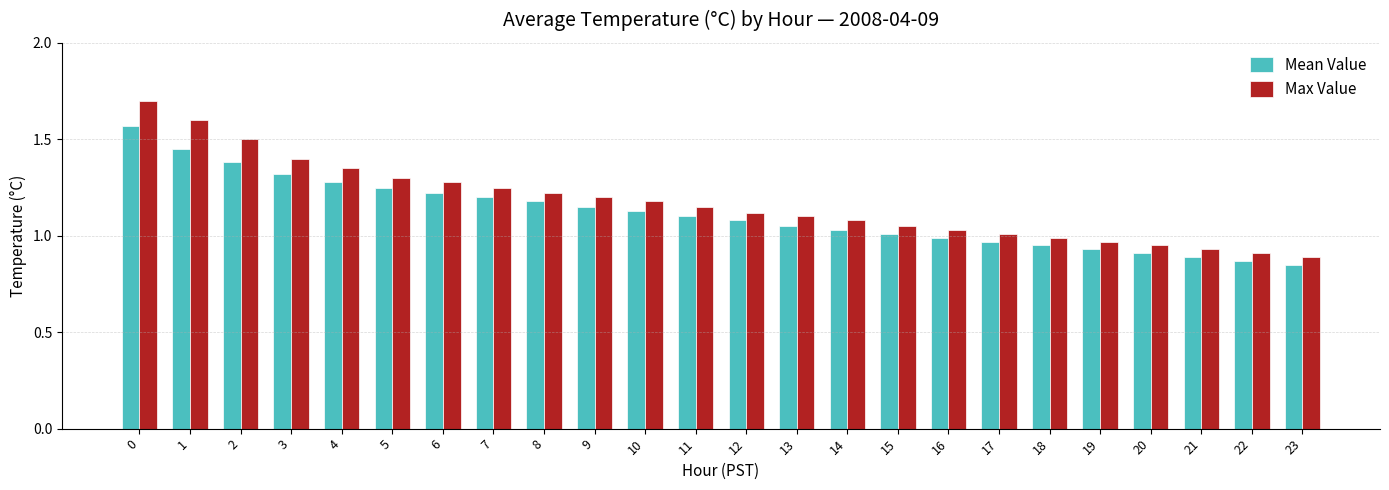

Which series has the widest spread of values?

Max Value